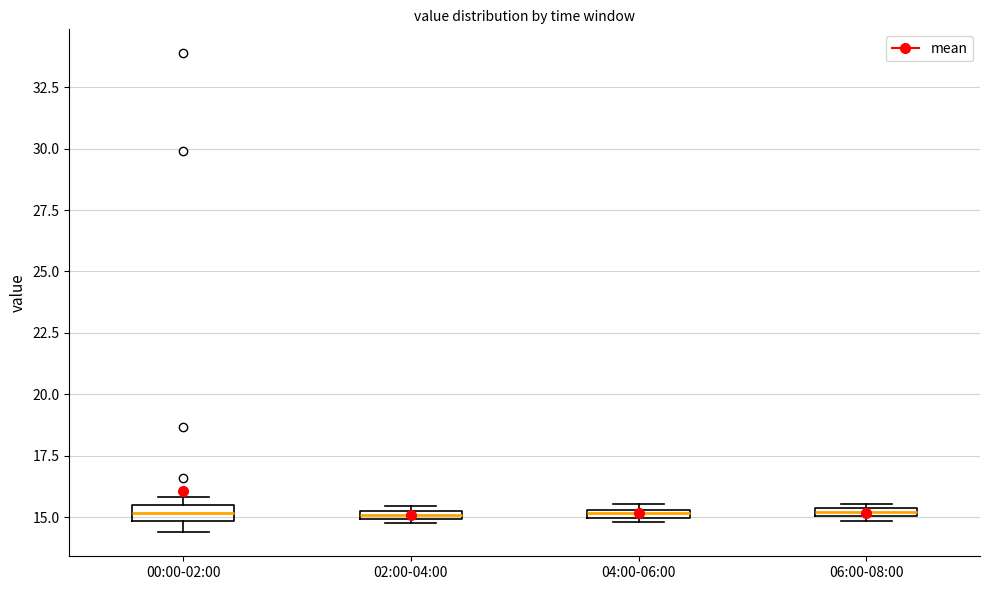

Where is the upper edge of the box for 00:00-02:00 on the y-axis? The values are not printed on the chart, so give them approximately, as read against the axis.

15.5